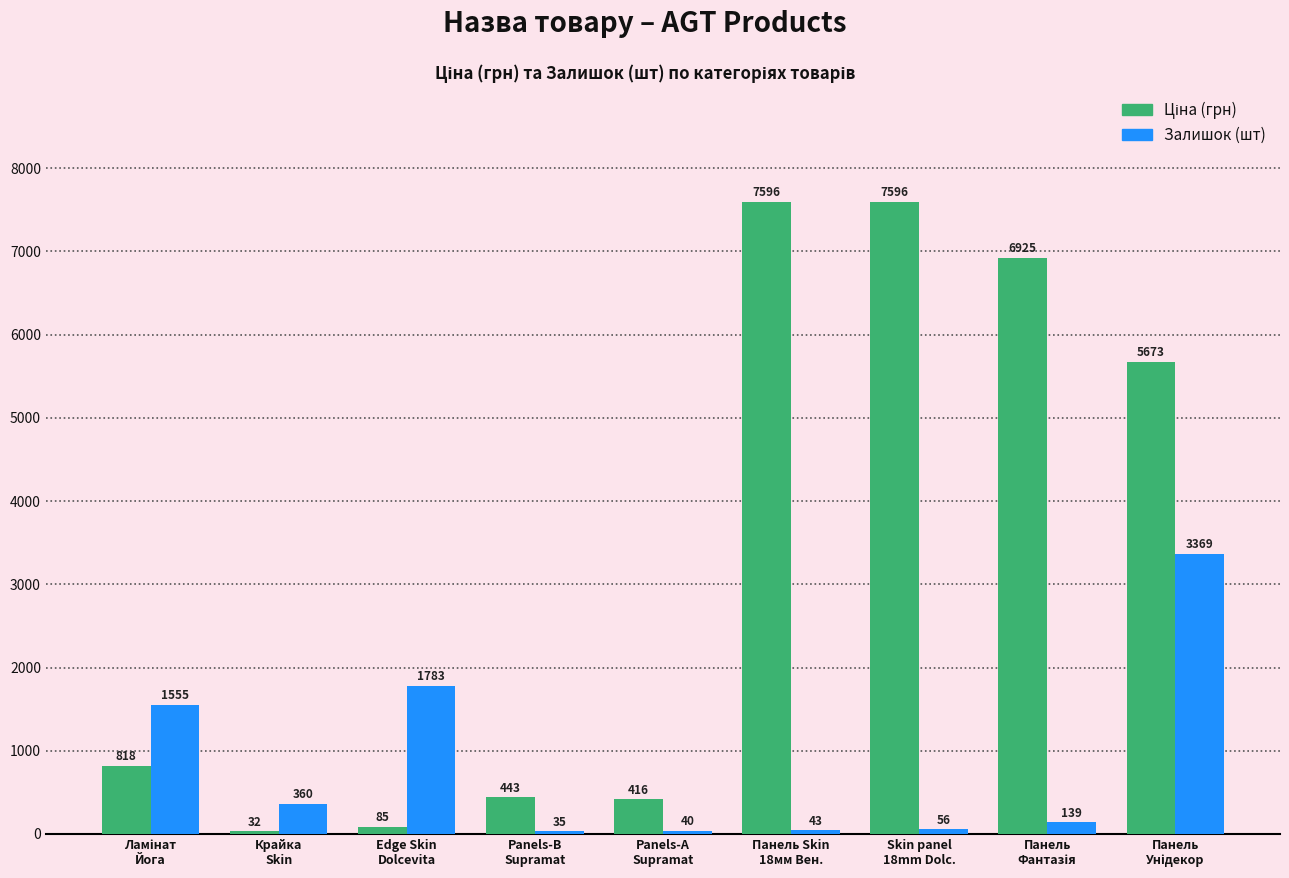

What is the spread (max minus min) of values at Edge Skin
Dolcevita?

1697.4